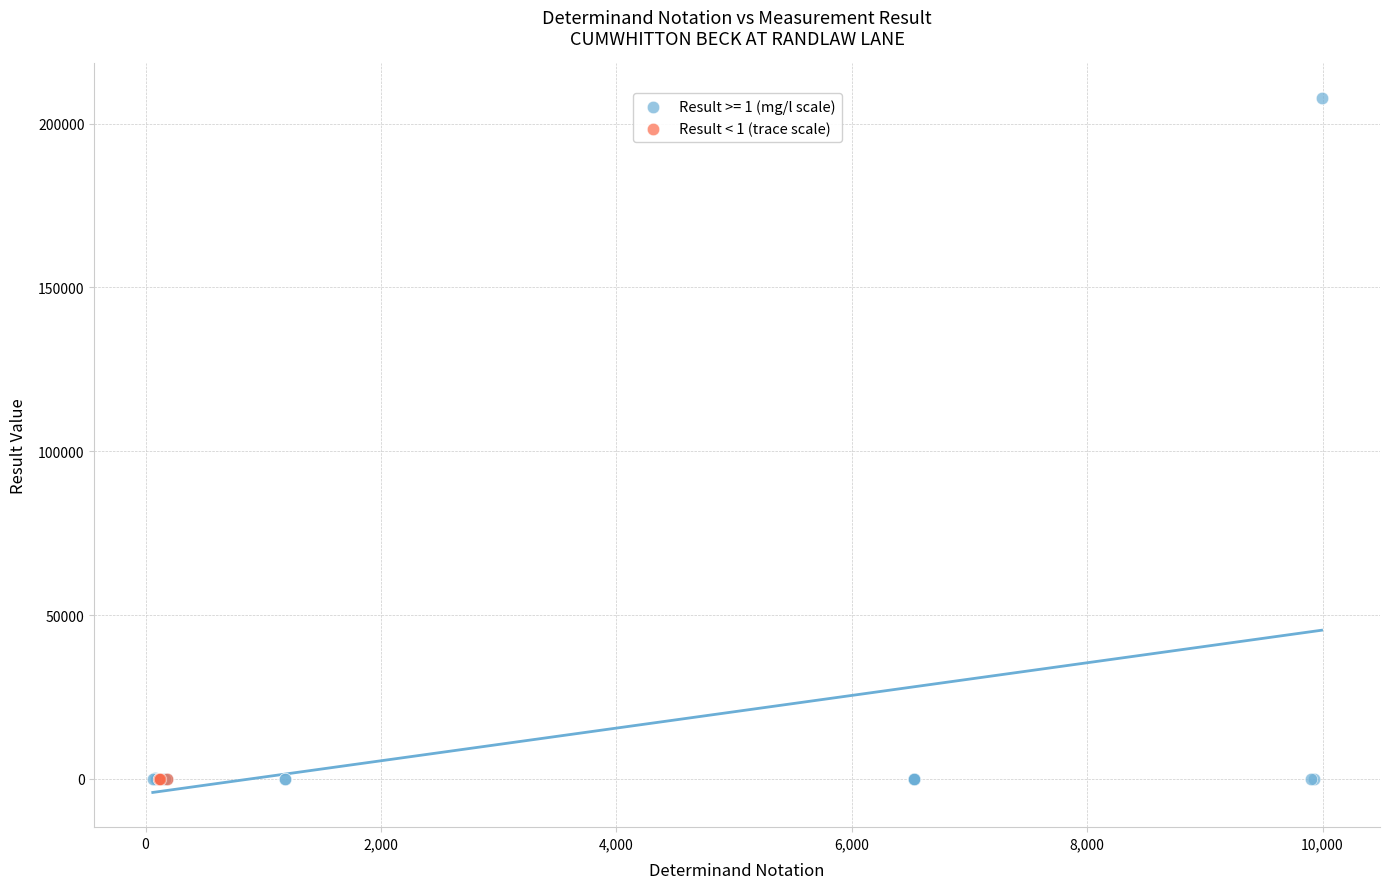

Which series has the largest Y range (max minus min)?

Result >= 1 (mg/l scale)